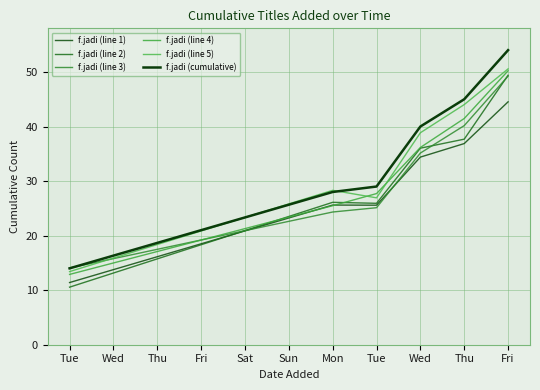

Where is f.jadi (line 5) nearest to the value 31?

Mon